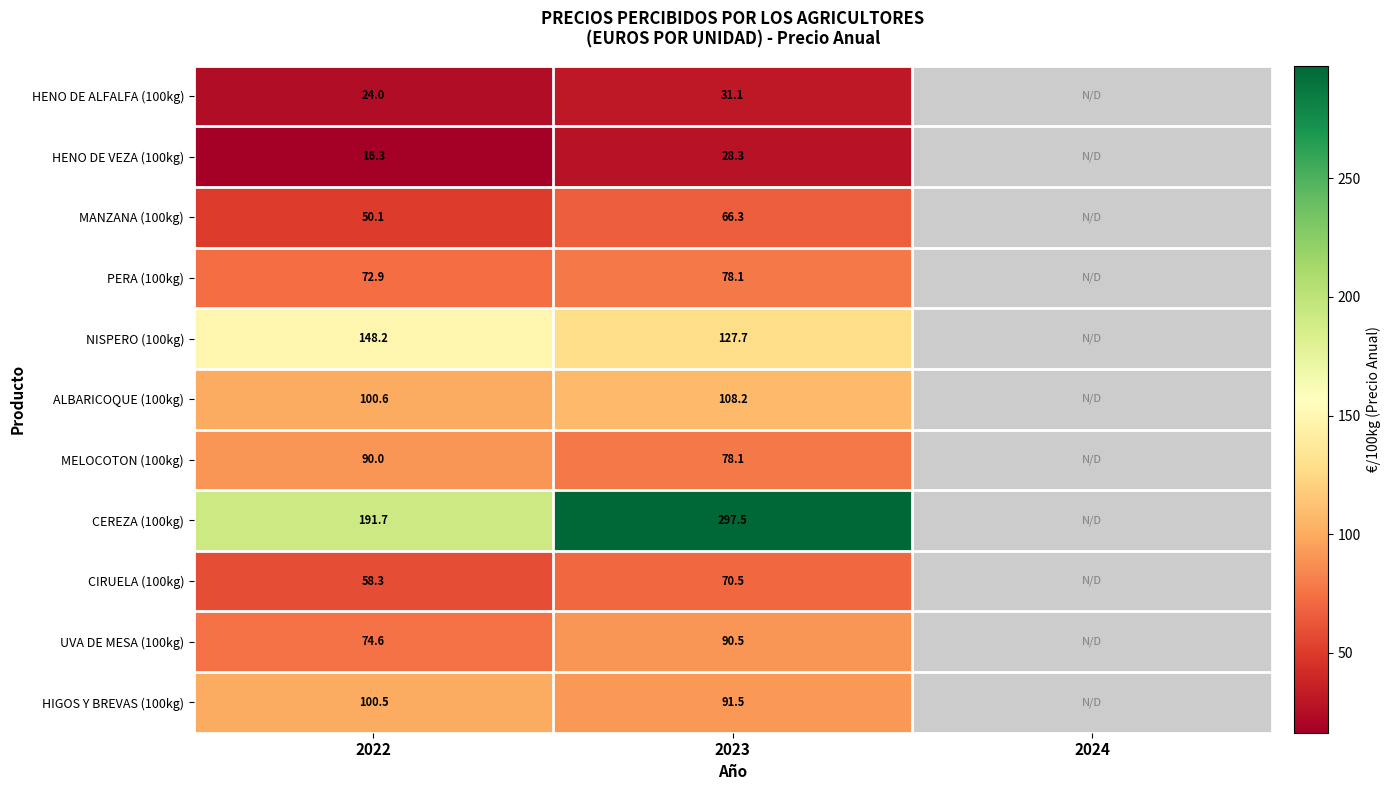

What is the difference between the maximum and minimum values in the HENO DE VEZA (100kg) series?

12.0